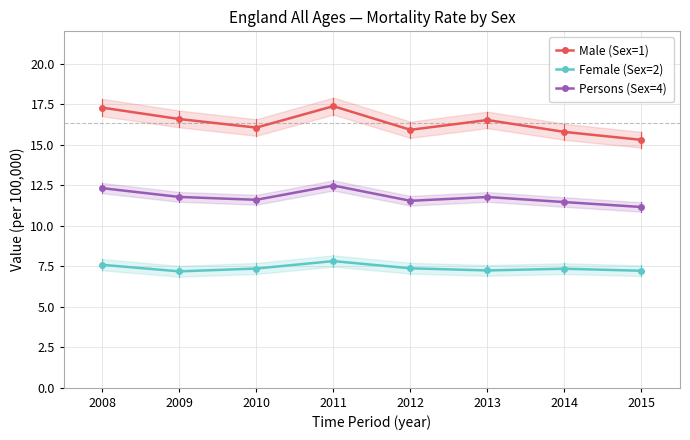

Which series has the largest total across all categories?

Male (Sex=1)